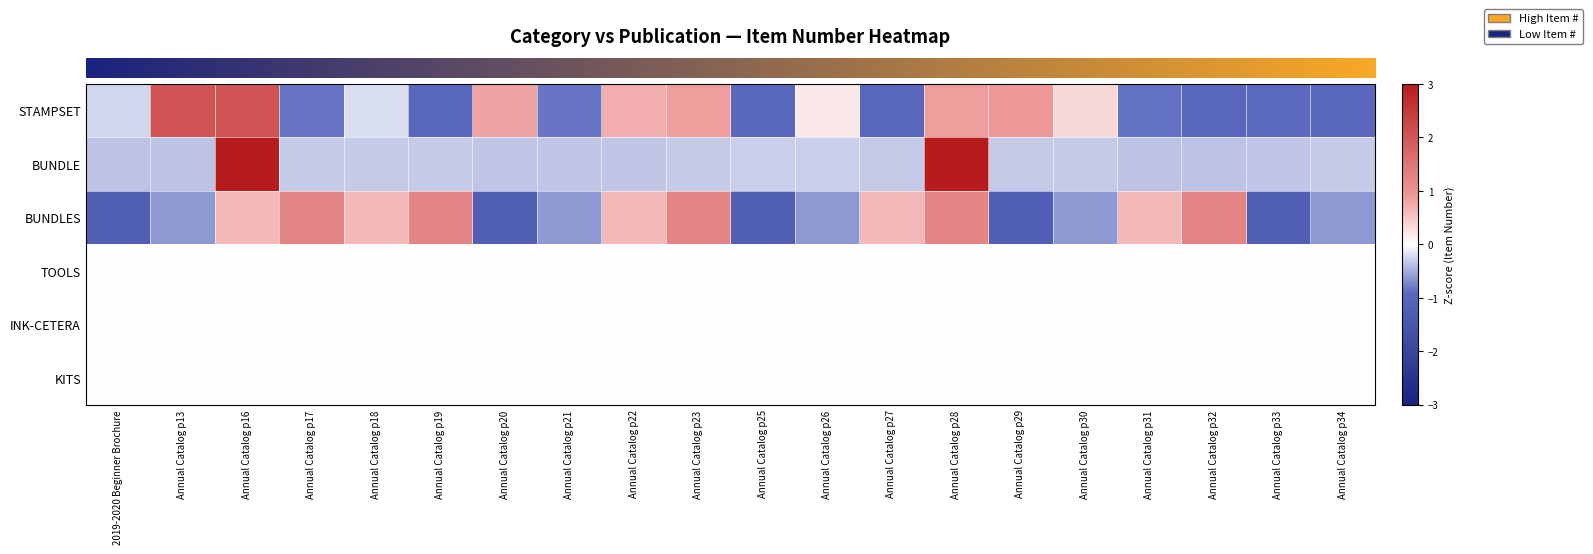

At which category is the sum across all series the highest?

Annual Catalog p16